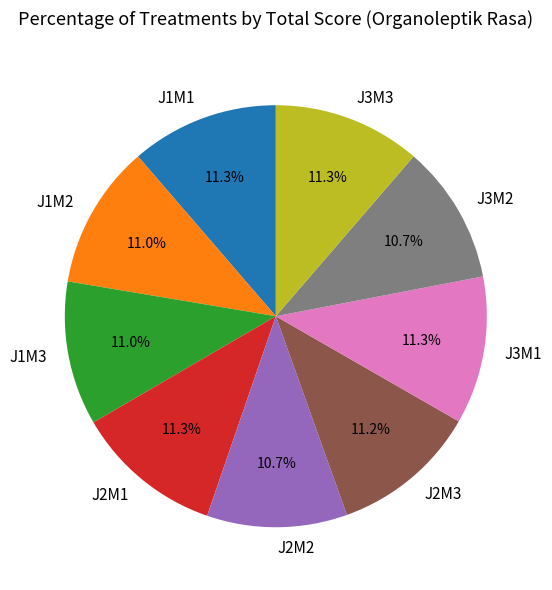

To the nearest percent, what is the average slice percentage?

11%